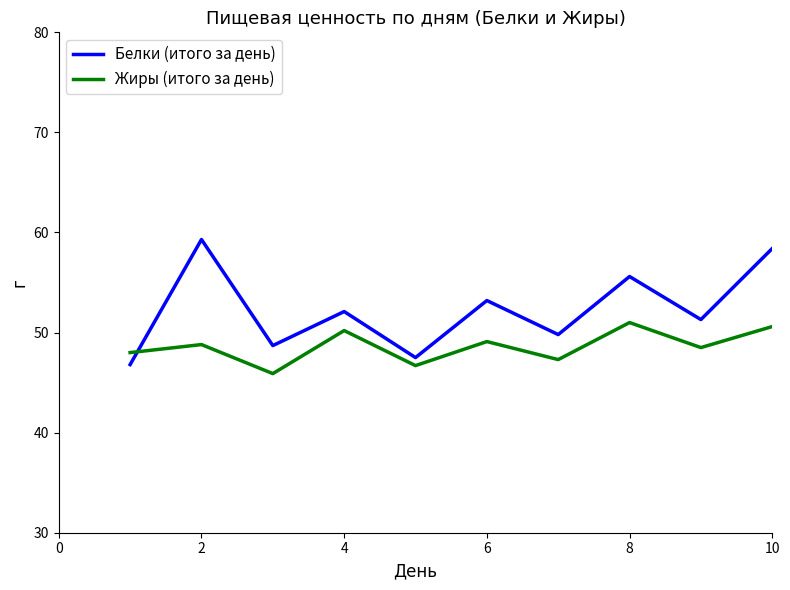

What is the minimum value for Жиры (итого за день)?

45.9